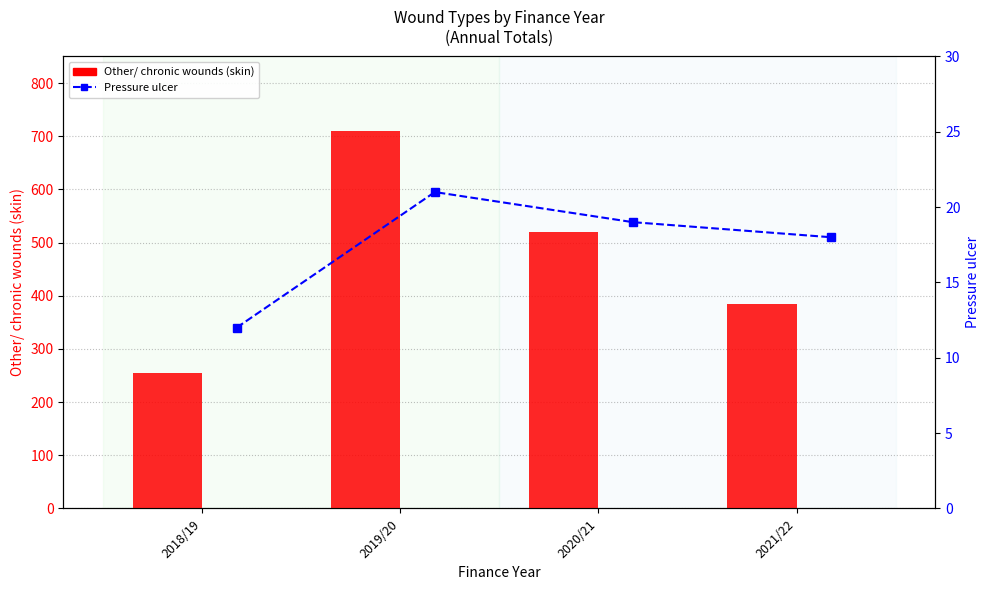

How many values in the Other/ chronic wounds (skin) series exceed 520?

1